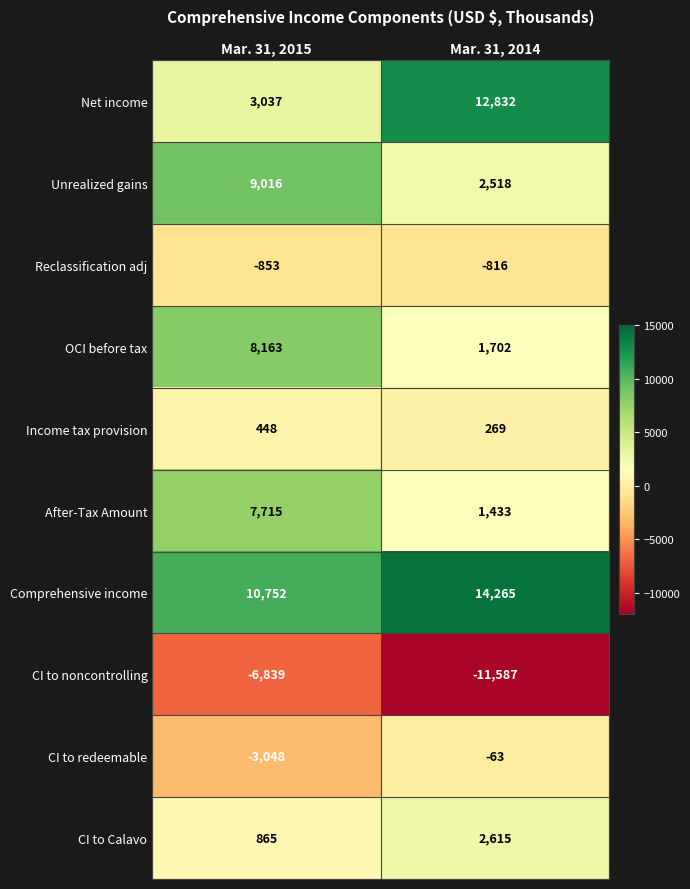

Reading left to right, transcribe all the data shown in this chart.

Net income: Mar. 31, 2015=3037	Mar. 31, 2014=12832
Unrealized gains: Mar. 31, 2015=9016	Mar. 31, 2014=2518
Reclassification adj: Mar. 31, 2015=-853	Mar. 31, 2014=-816
OCI before tax: Mar. 31, 2015=8163	Mar. 31, 2014=1702
Income tax provision: Mar. 31, 2015=448	Mar. 31, 2014=269
After-Tax Amount: Mar. 31, 2015=7715	Mar. 31, 2014=1433
Comprehensive income: Mar. 31, 2015=10752	Mar. 31, 2014=14265
CI to noncontrolling: Mar. 31, 2015=-6839	Mar. 31, 2014=-11587
CI to redeemable: Mar. 31, 2015=-3048	Mar. 31, 2014=-63
CI to Calavo: Mar. 31, 2015=865	Mar. 31, 2014=2615